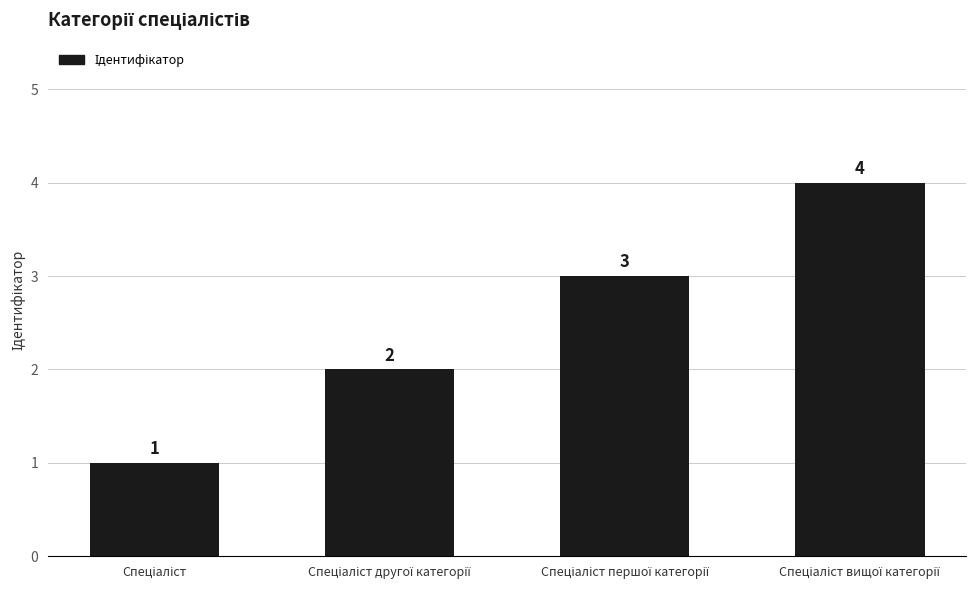

What is the maximum value shown in the chart?

4